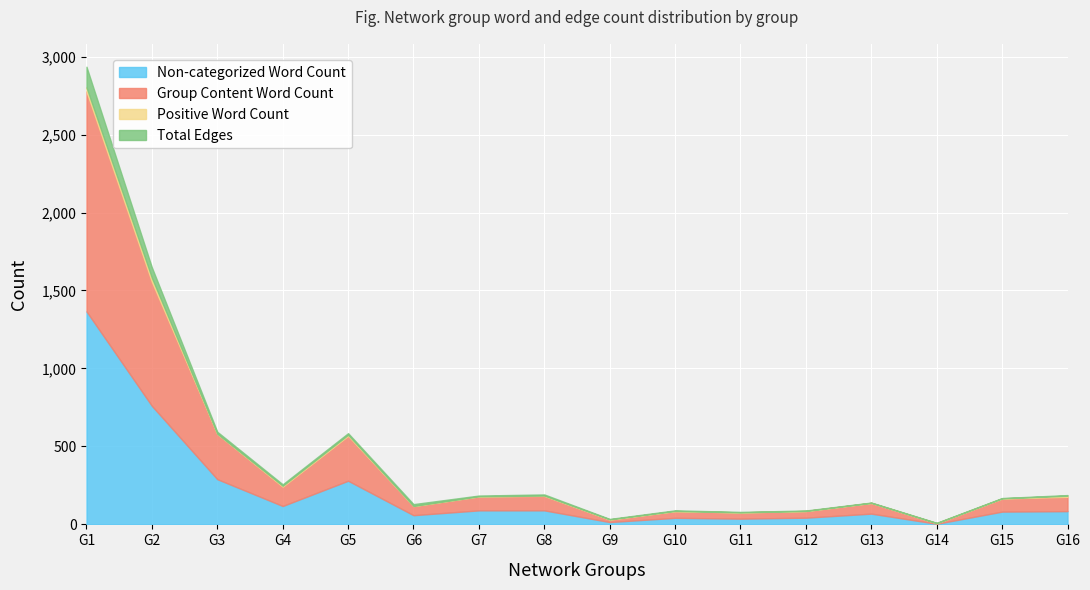

The value of Positive Word Count at G14 is 17. True or false?

False